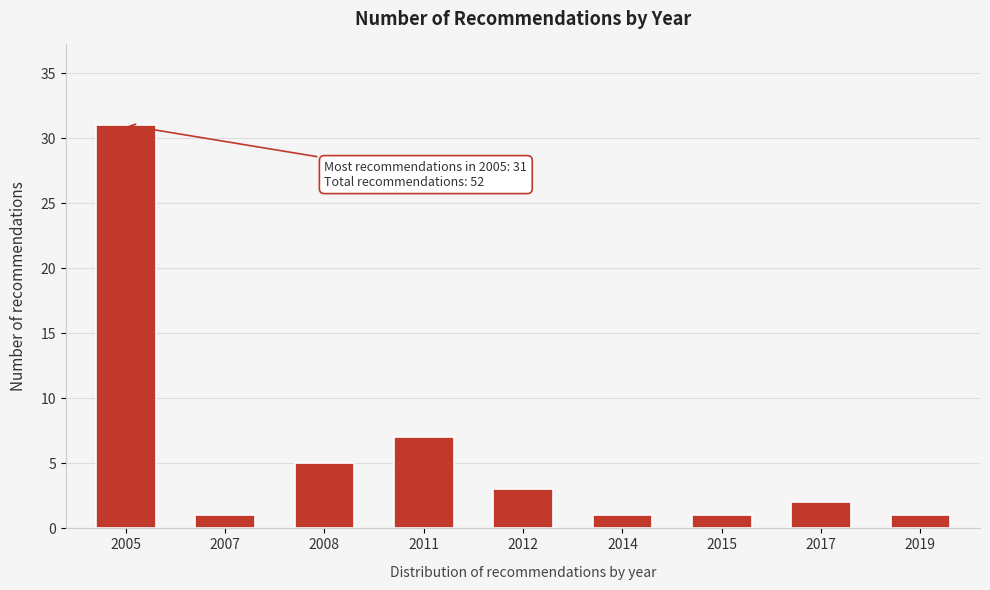

Reading left to right, what are all the values shown in this chart?

2005=31	2007=1	2008=5	2011=7	2012=3	2014=1	2015=1	2017=2	2019=1